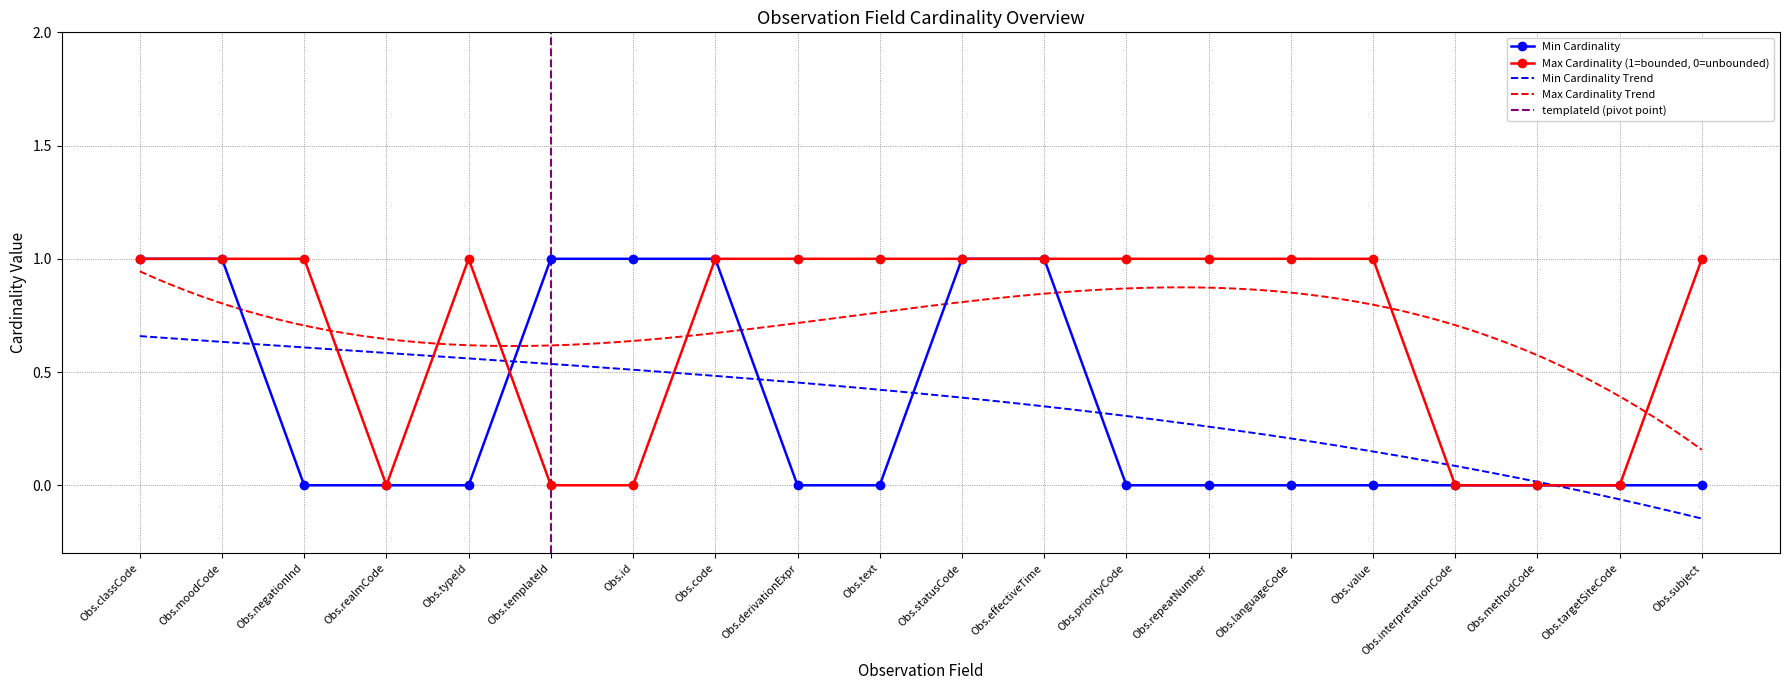

True or false: Min Cardinality has a value of 1 at Obs.subject.

False